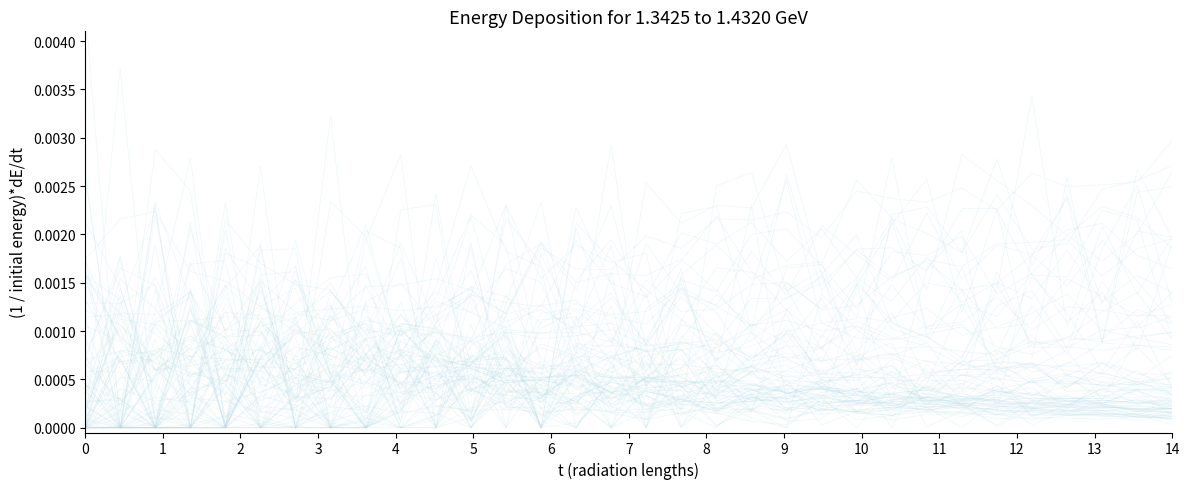

How many values are above zero?

31